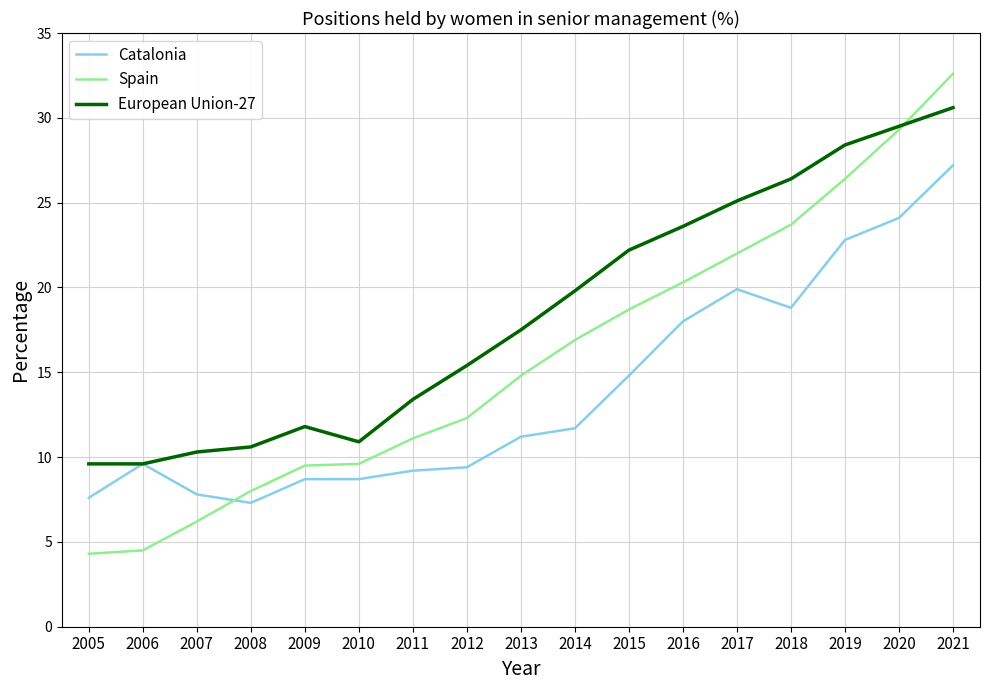

True or false: European Union-27 has a value of 10.9 at 2010.

True